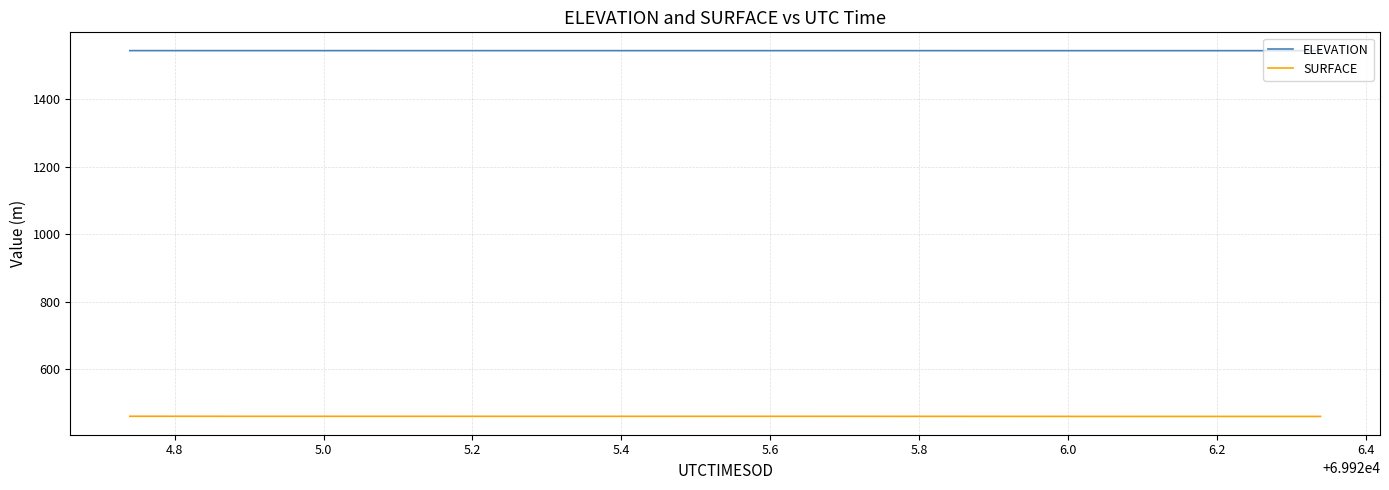

Which series has the widest spread of values?

SURFACE